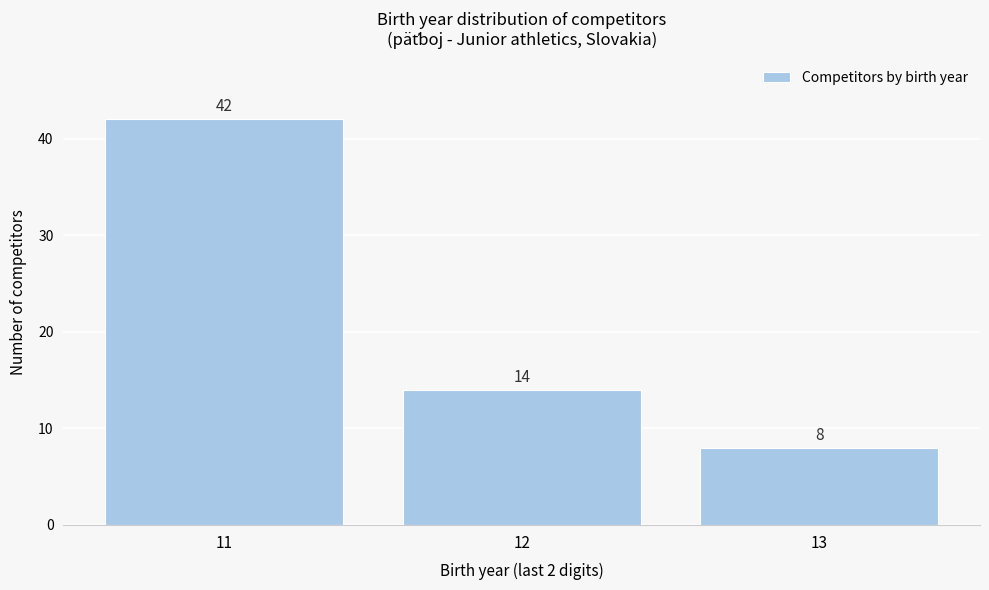

Reading left to right, transcribe this chart: for each bar, give the range it covers on the x-axis and its height.

10.5 to 11.5: 42
11.5 to 12.5: 14
12.5 to 13.5: 8